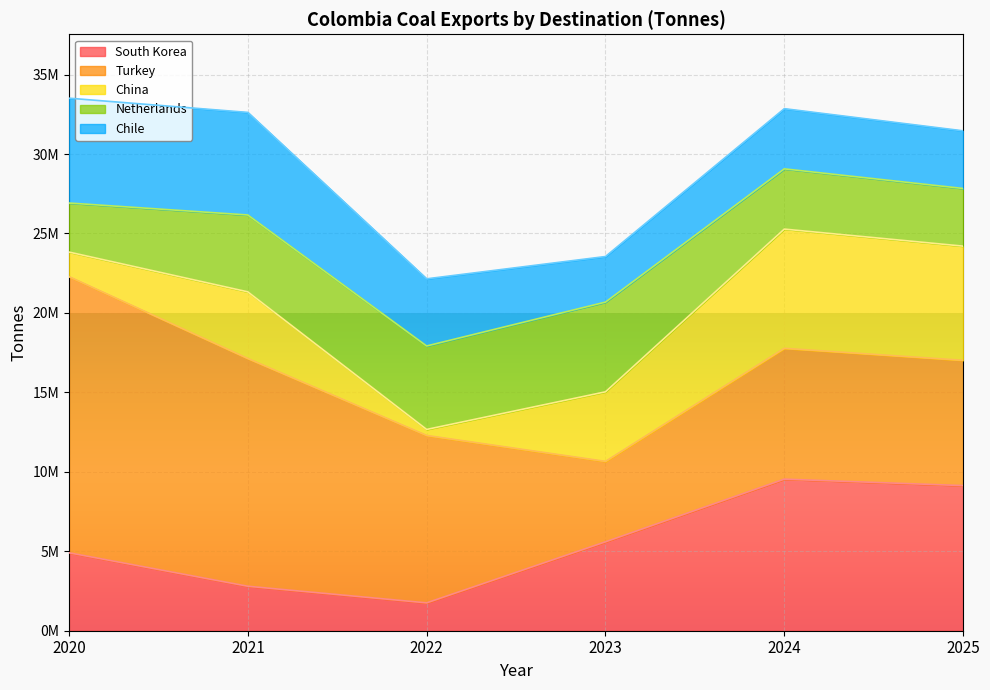

Where is the first local maximum for South Korea?

2024